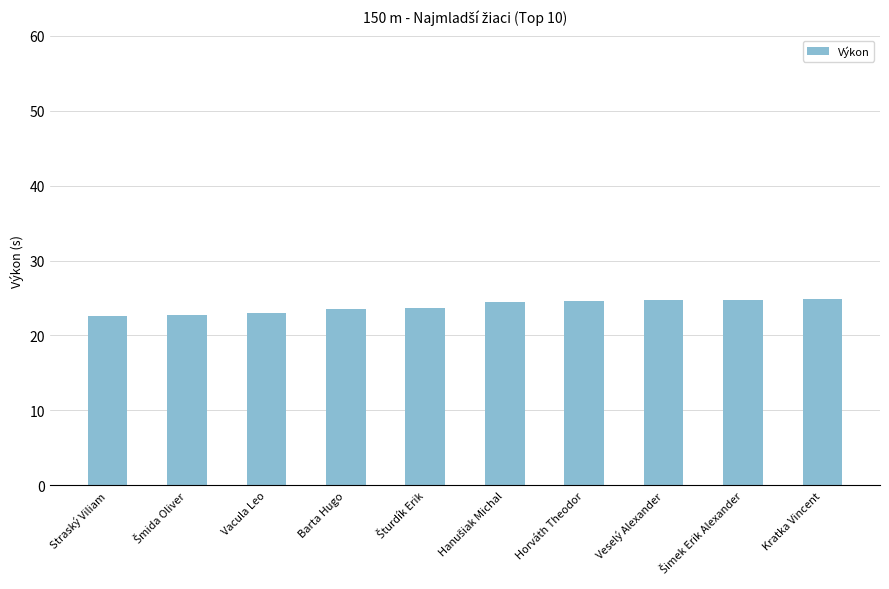

What is the label of the 4th bar from the right?

Horváth Theodor